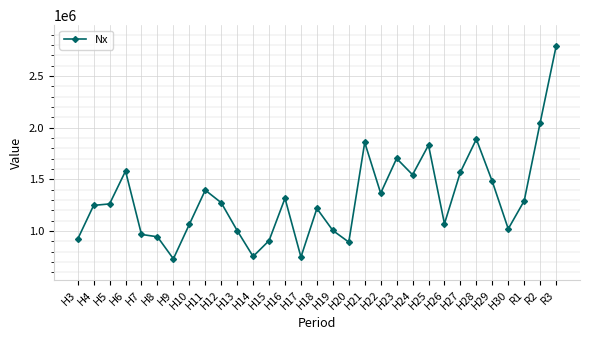

True or false: the data has more than 2 interior local peaks.

True